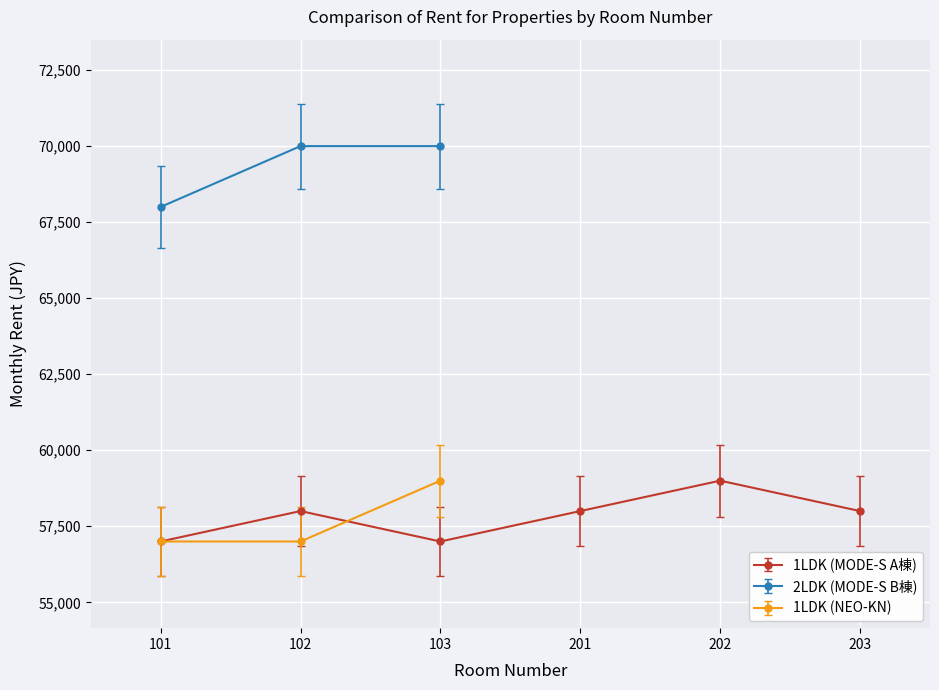

What is the maximum value shown in the chart?

70000